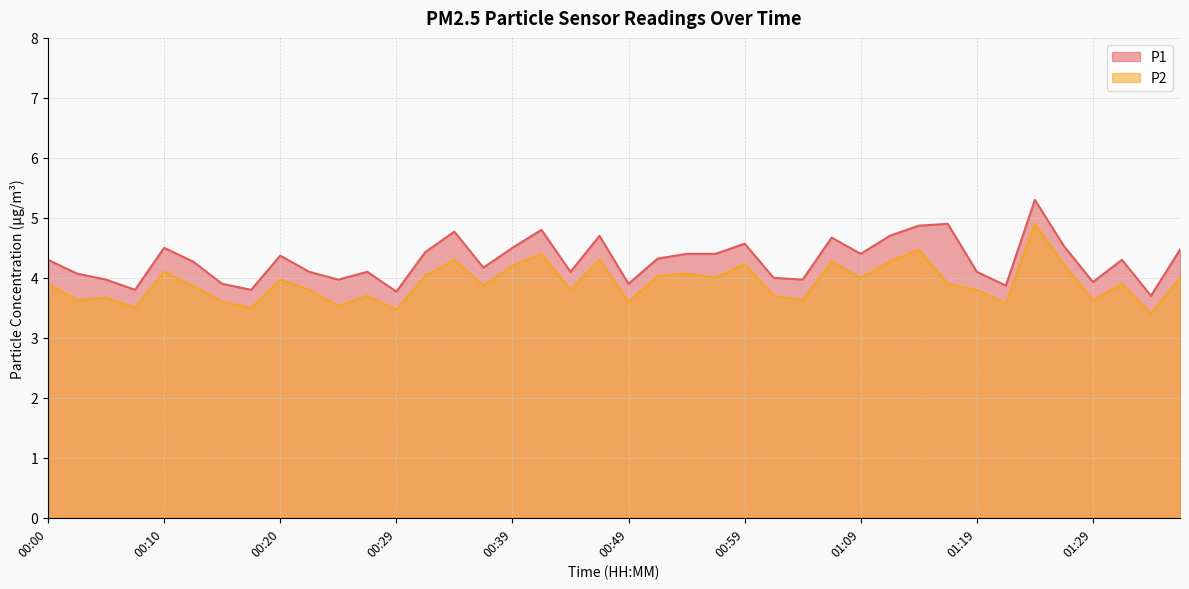

Which series has the largest total across all categories?

P1